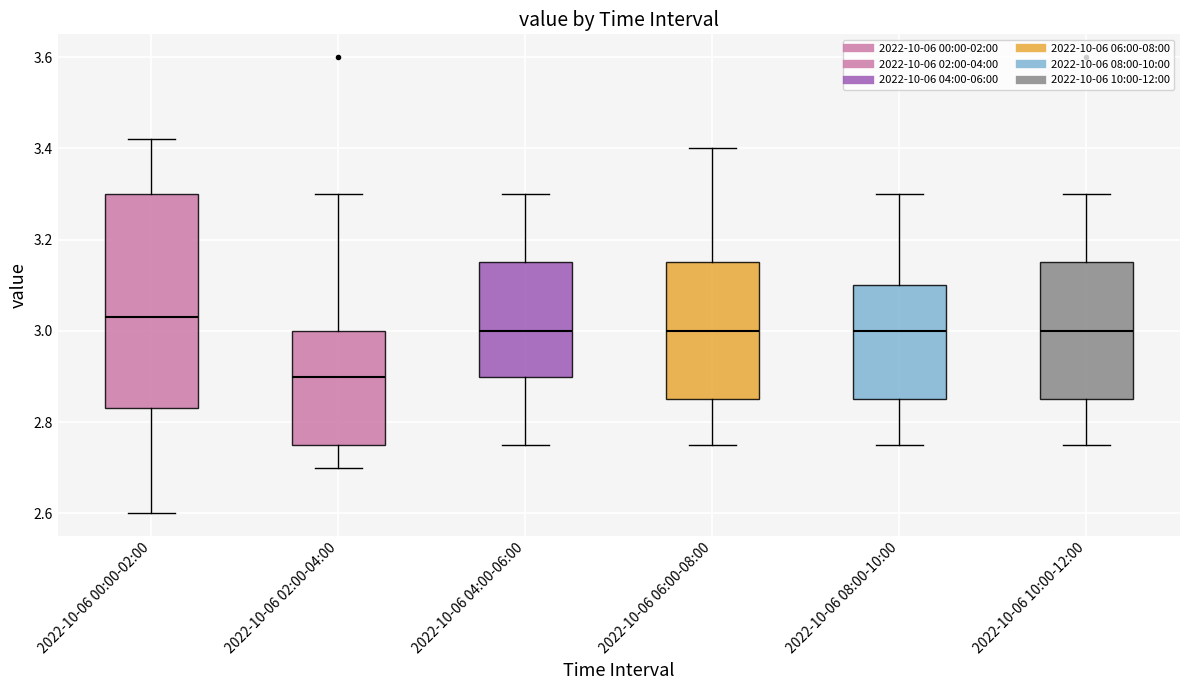

Comparing the boxes themselves (not the whiskers), which one is the tallest?

2022-10-06 00:00-02:00